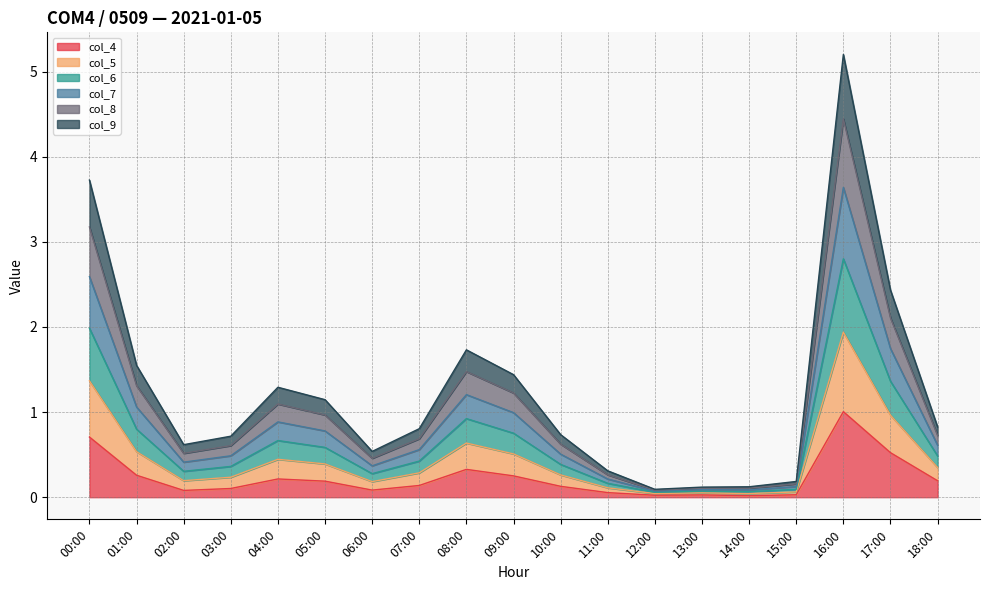

Which category has the lowest value in the col_6 series?

12:00